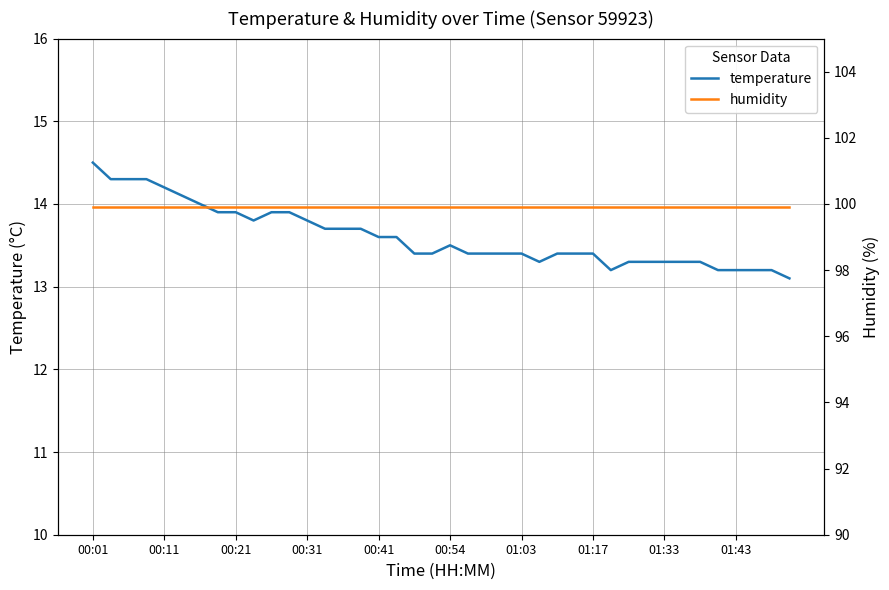

What is the lowest value of the temperature series?

13.1